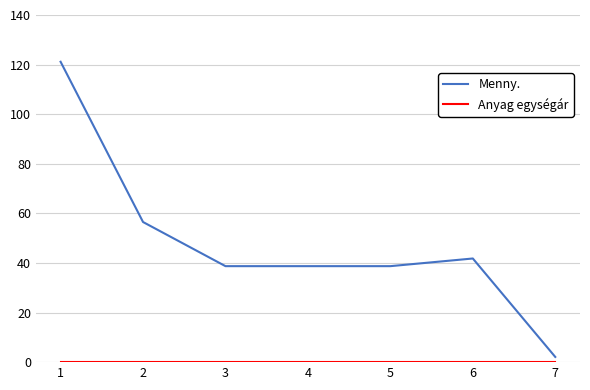

What is the maximum value shown in the chart?

121.1